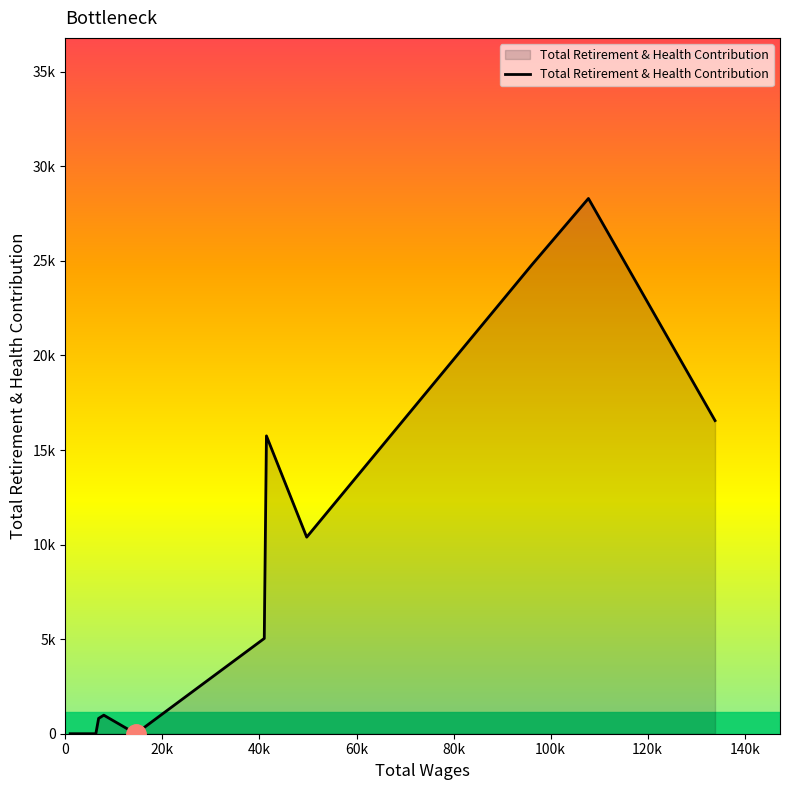

Does the chart have visible grid lines?

No